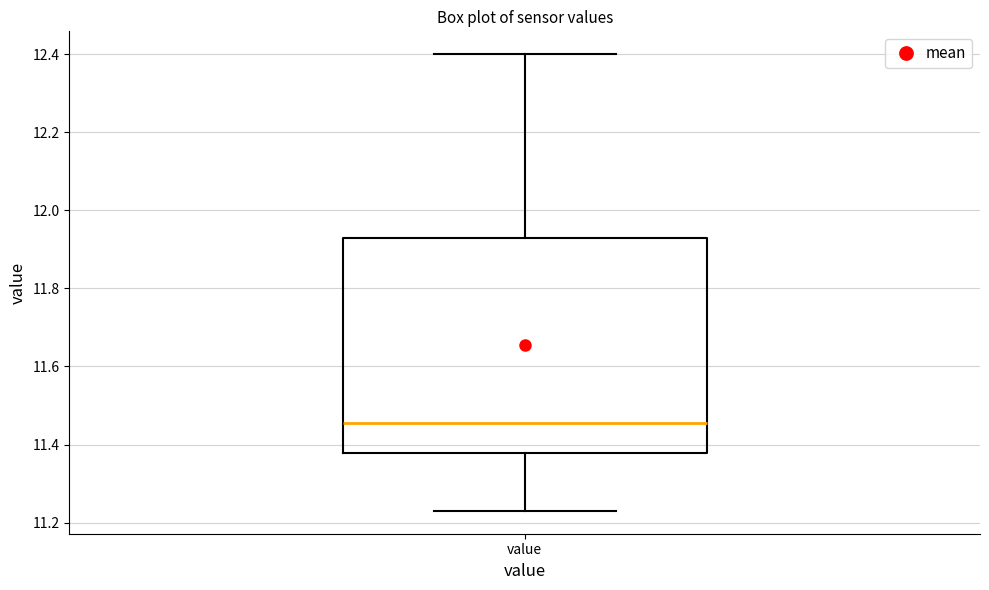

Read this box plot against the y-axis: the position of the median line, the range covered by the box, and the ends of both whiskers. The values are not printed on the chart, so give them approximately, as read against the axis.

median 11.46, box 11.38 to 11.94, whiskers 11.24 to 12.40